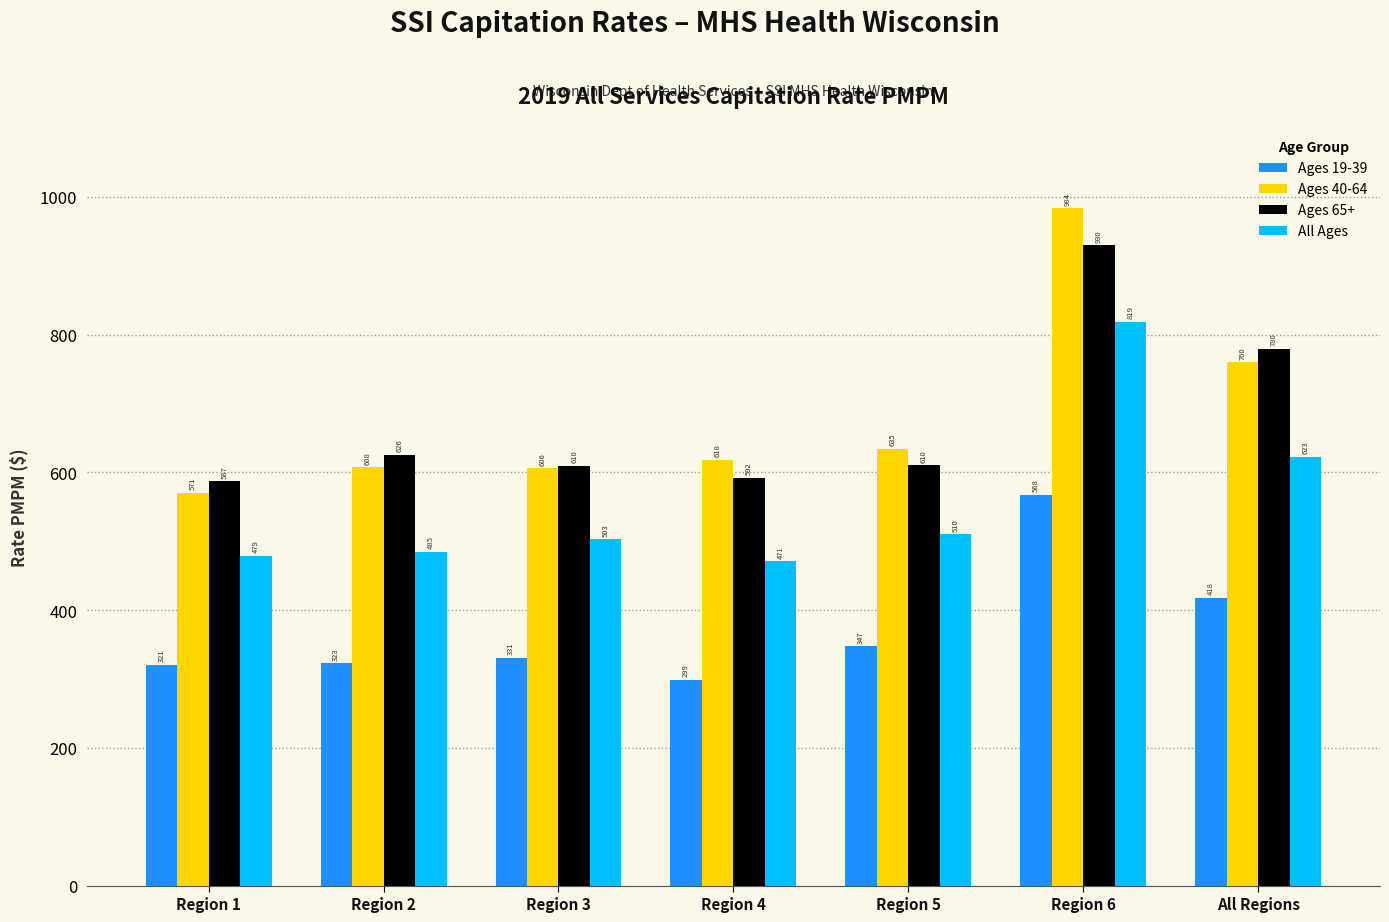

Which category has the highest value in the Ages 19-39 series?

Region 6